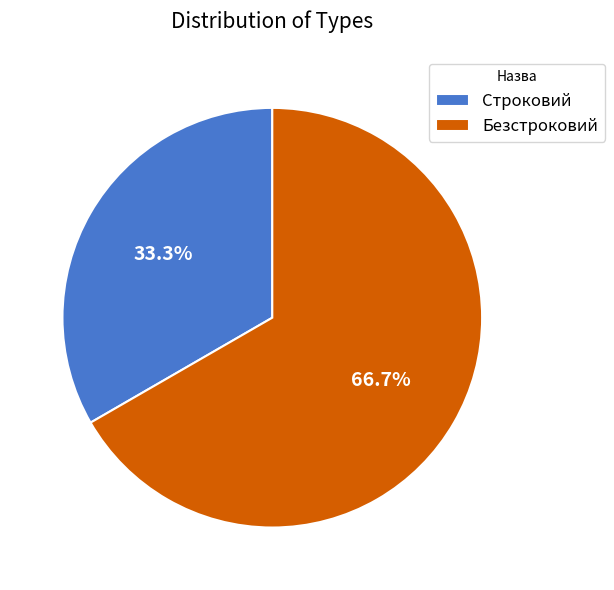

What is the largest slice in the pie chart?

Безстроковий